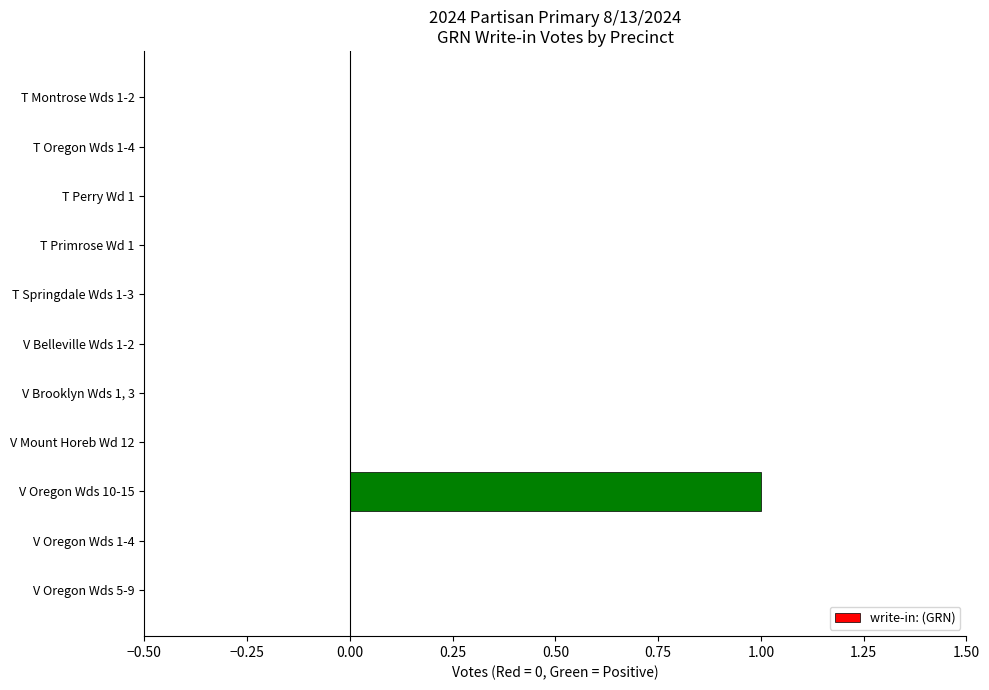

True or false: the data shows 0 at V Oregon Wds 5-9.

True